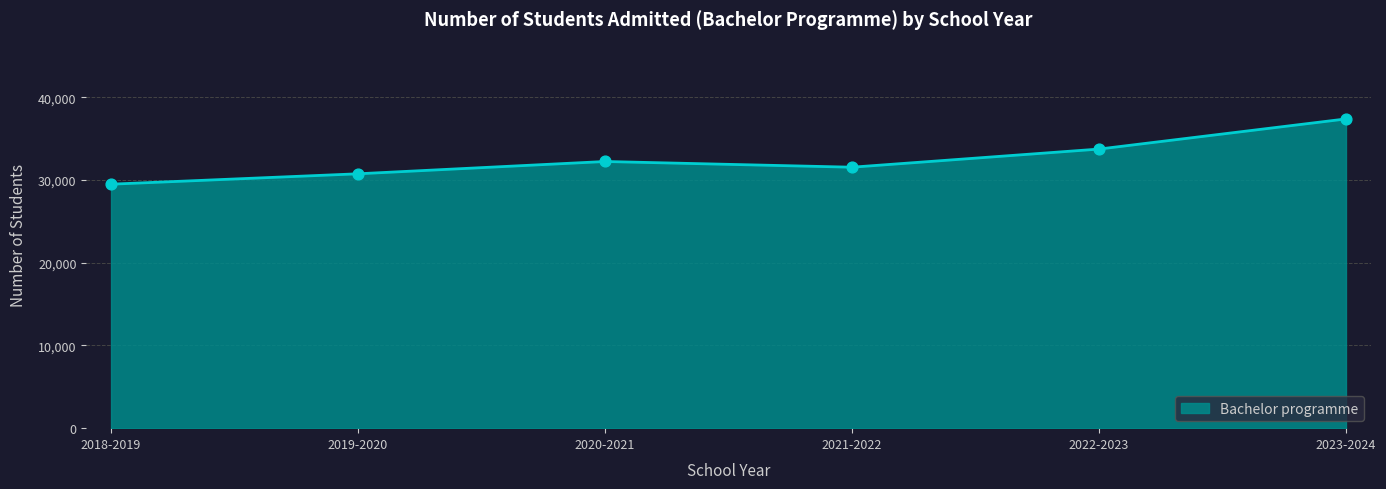

Approximately how many times larger is the value at 2019-2020 compared to 2023-2024?

0.8